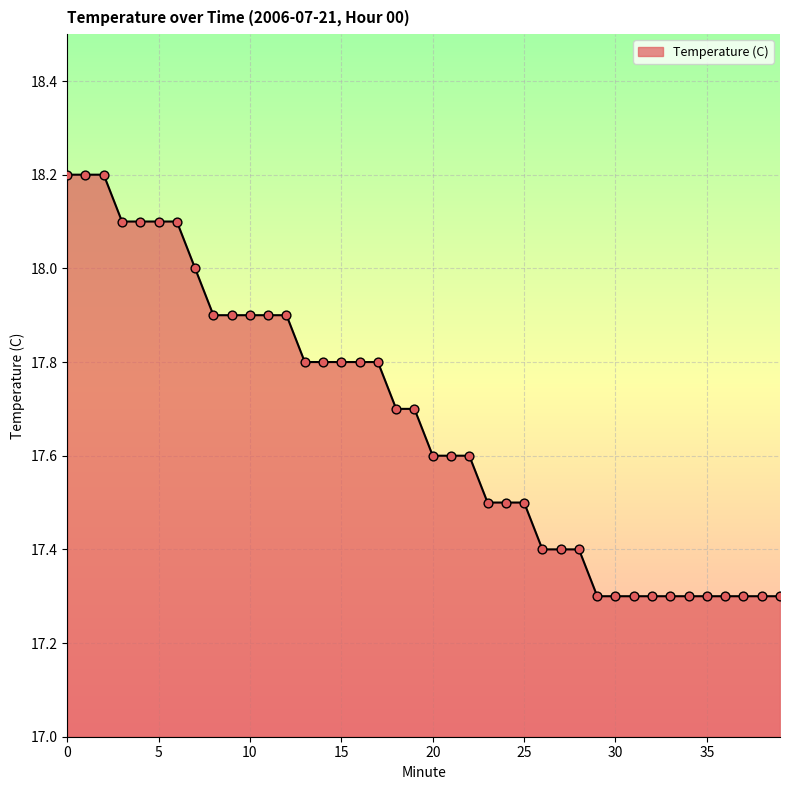

What is the difference between the maximum and minimum values?

0.9